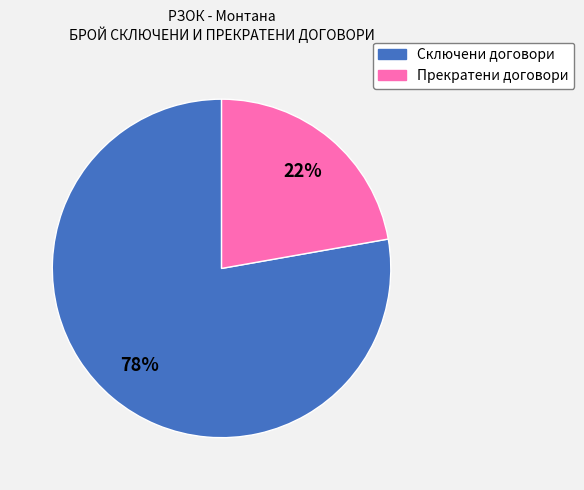

Rank the categories by value from highest to lowest.

Сключени договори, Прекратени договори